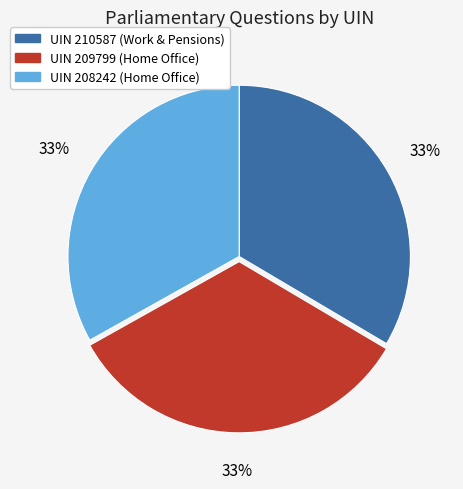

Is there any slice that represents more than half of the pie?

No